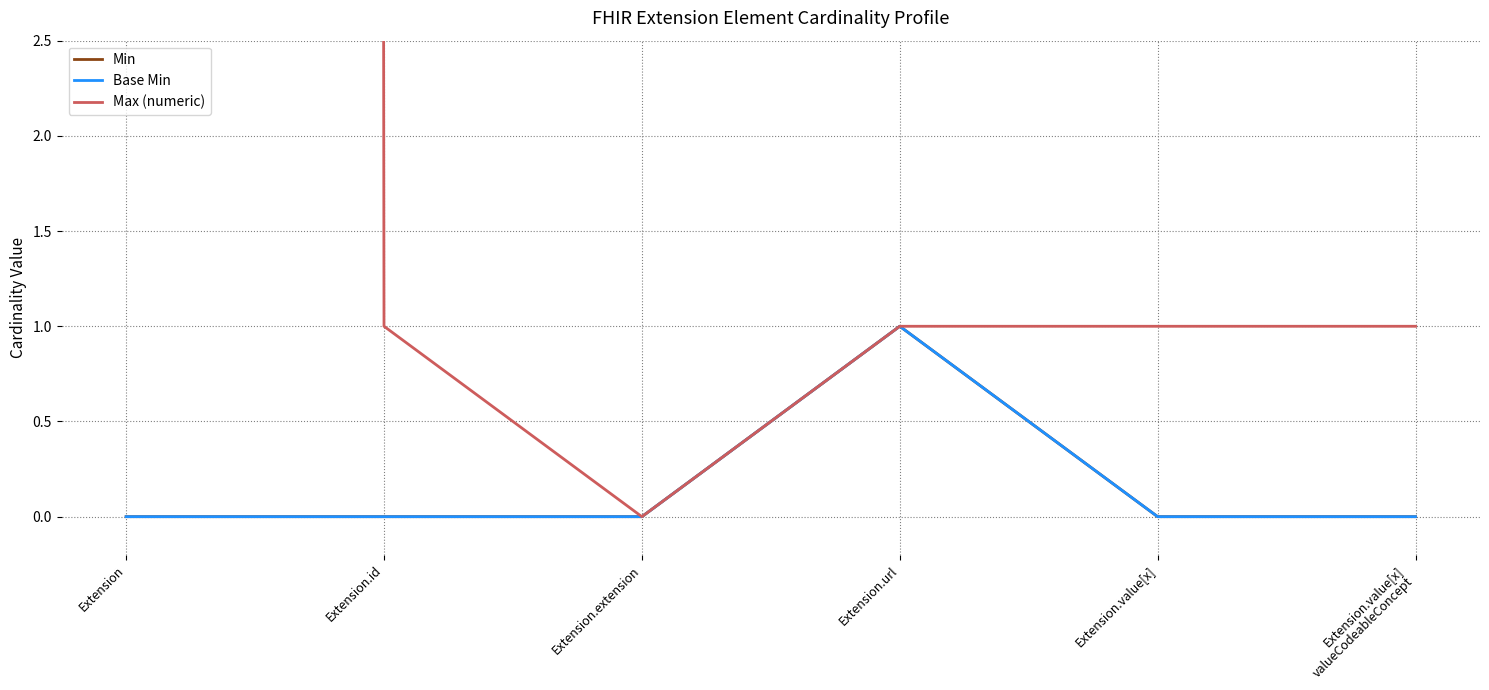

True or false: Min has a value of 1 at Extension.url.

True